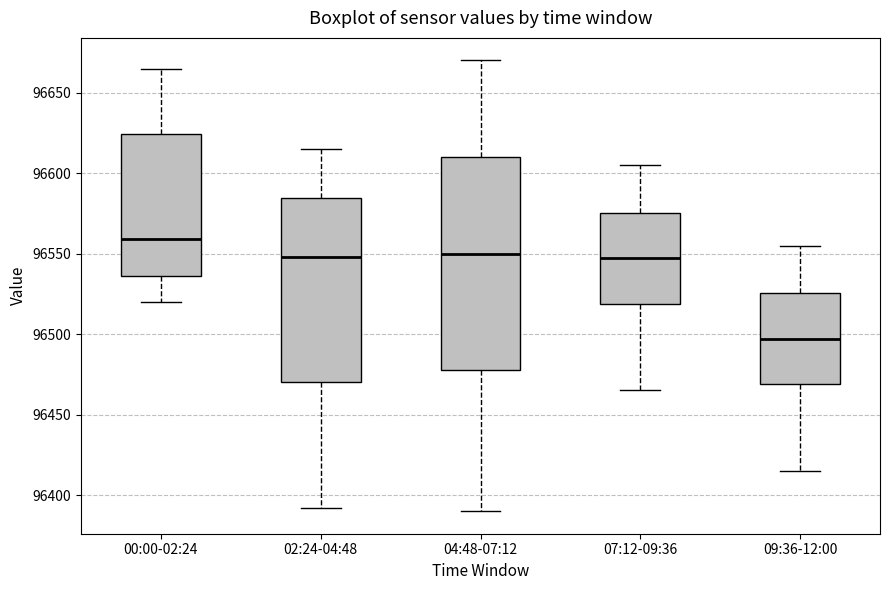

Which box has the highest median line?

00:00-02:24